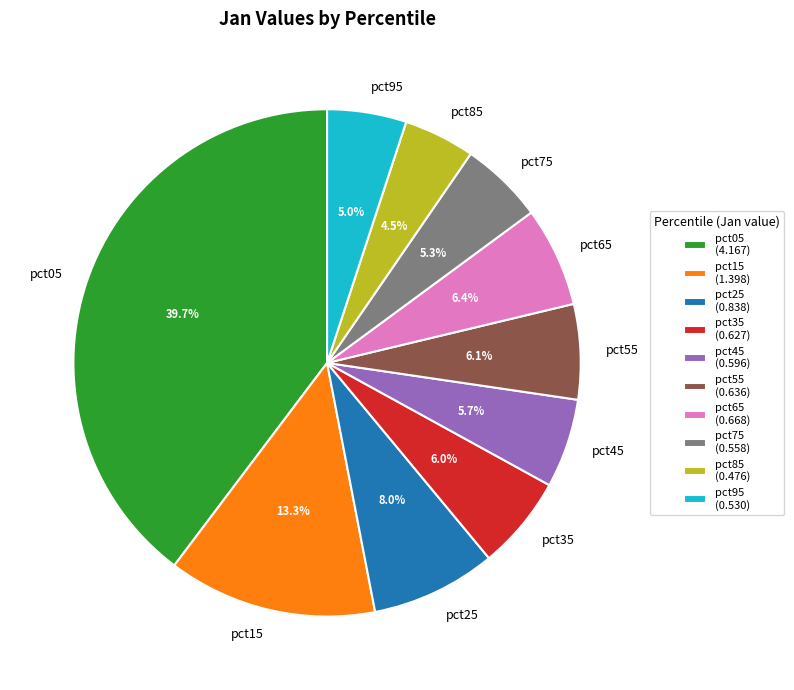

Does pct45 account for over 50% of the chart?

No